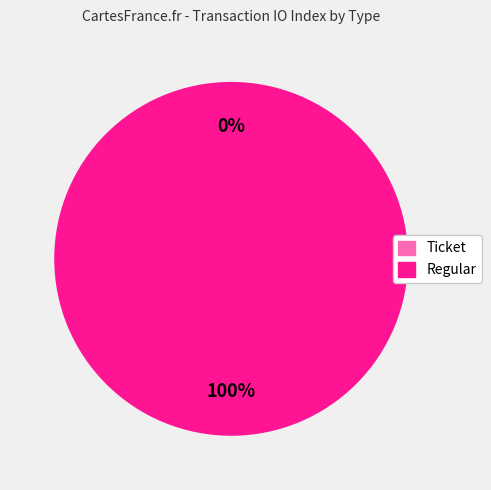

To the nearest percent, what is the combined percentage of Ticket and Regular?

100%